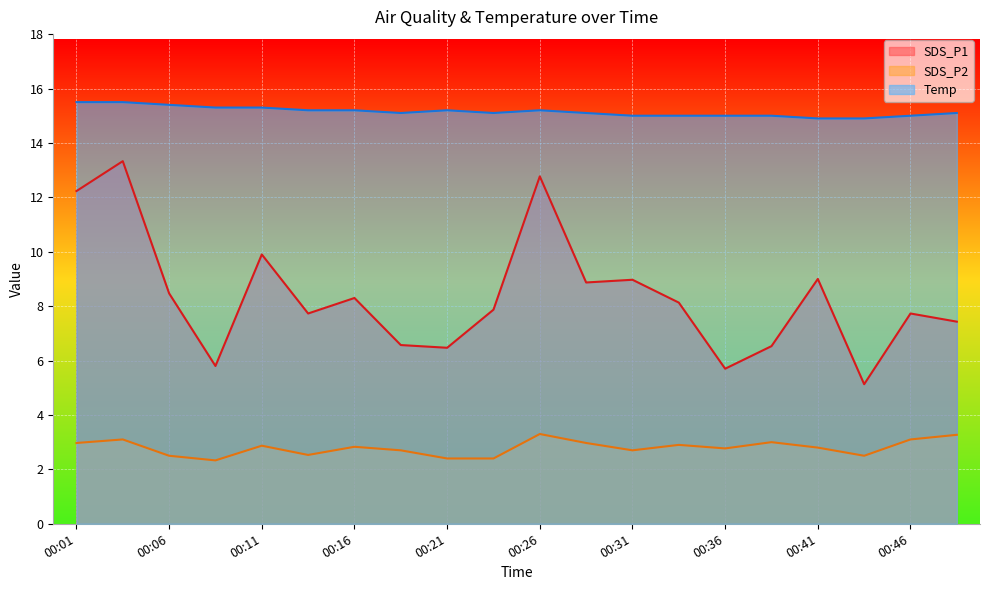

True or false: Temp and SDS_P2 intersect in this chart.

False